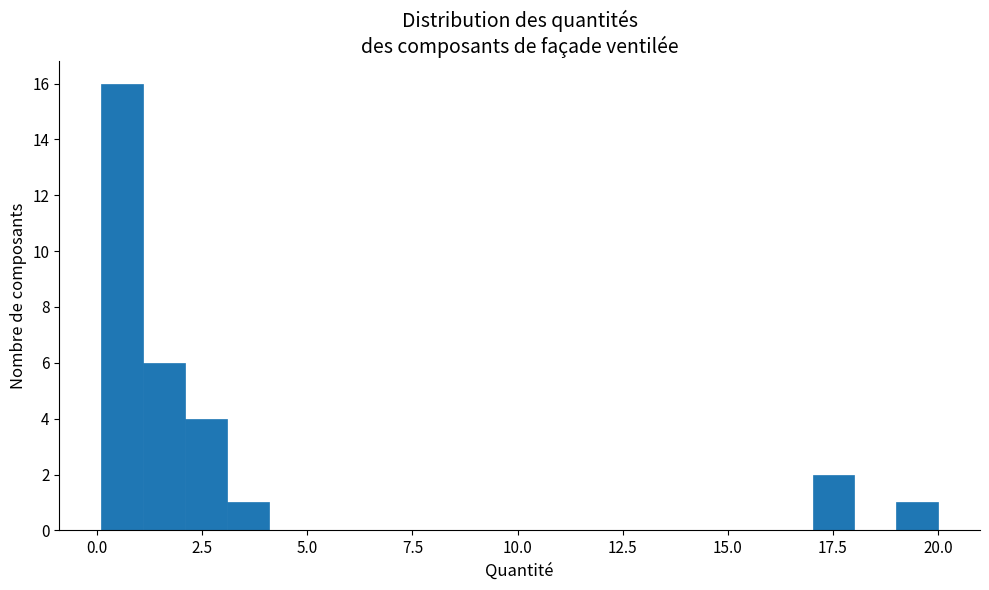

Read against the x-axis, roughly where is the centre of the tallest bar?

0.5